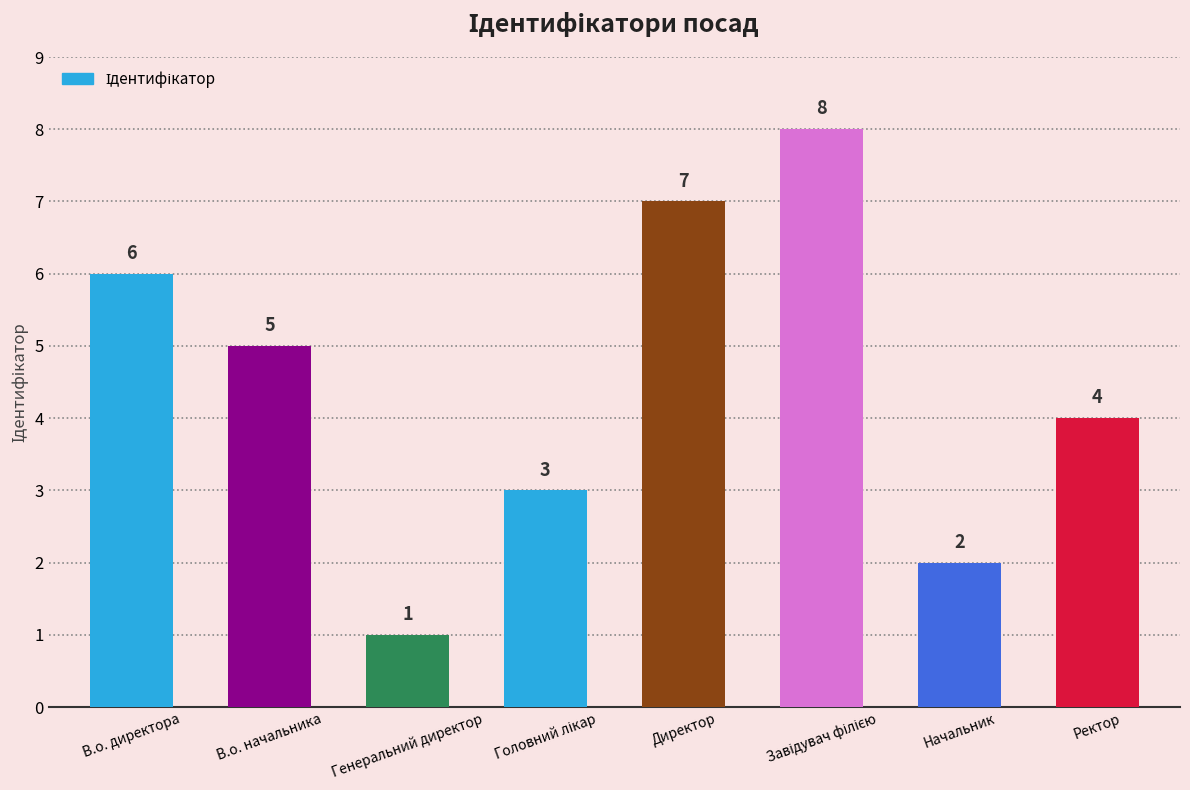

How many data points does each series have?

8